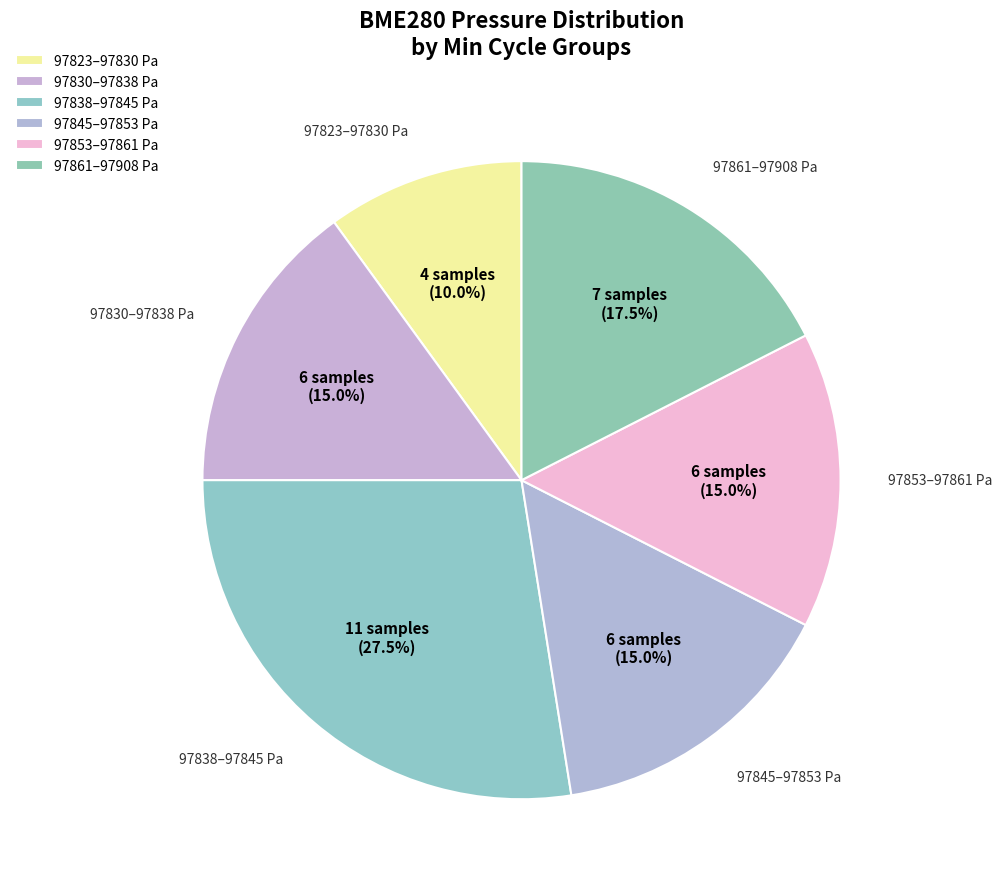

How many segments does this pie chart have?

6